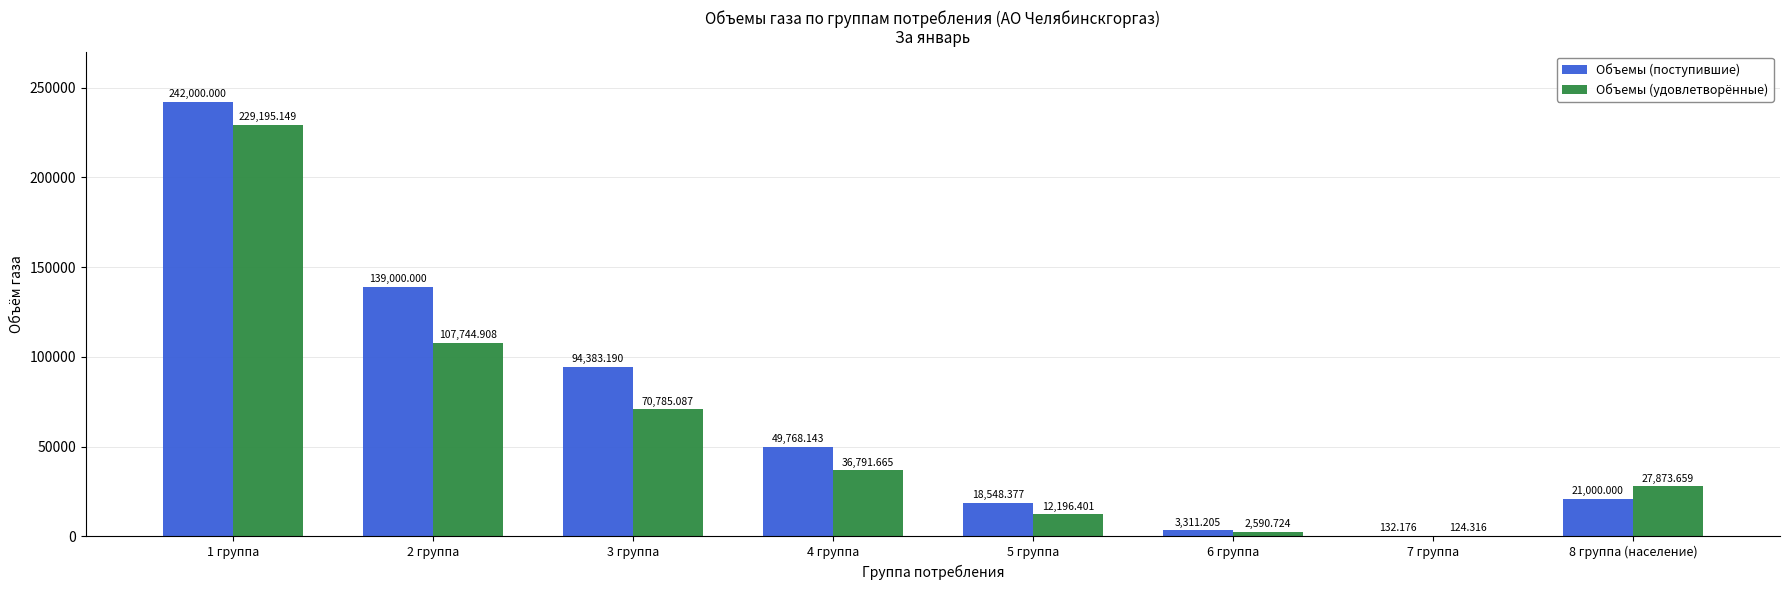

Which series changed the most between 1 группа and 3 группа?

Объемы (удовлетворённые)